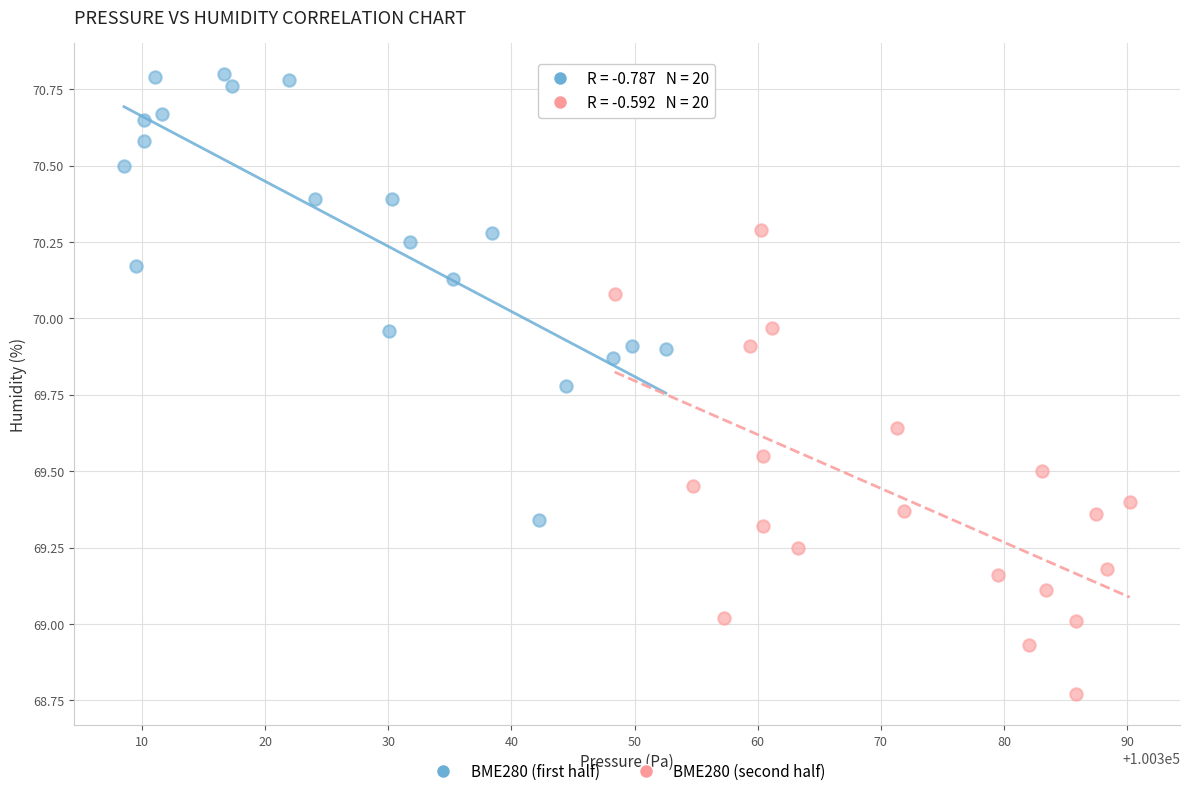

Which series contains the highest Y value?

BME280 (first half)